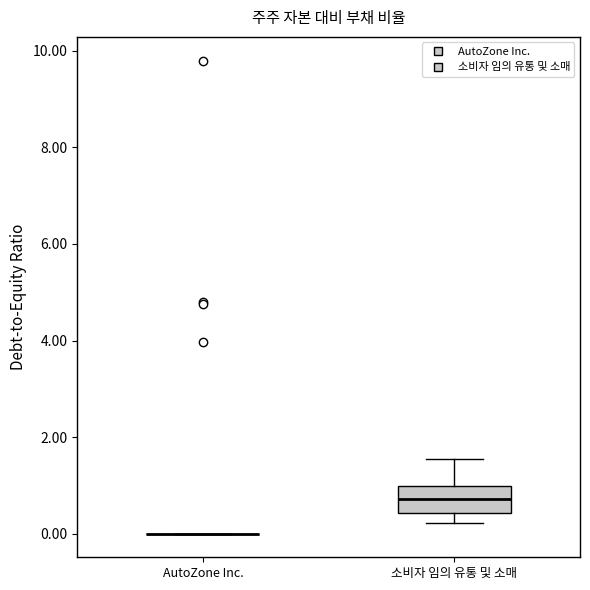

Reading left to right, transcribe this box plot: for each box, give where its median line is, the range the box spans, and where its two whiskers end, as read against the y-axis. The values are not printed on the chart, so give them approximately, as read against the axis.

AutoZone Inc.: box collapsed to a line at 0.0, whiskers 0.0 to 0.0
소비자 임의 유통 및 소매: median 0.8, box 0.4 to 1.0, whiskers 0.2 to 1.6